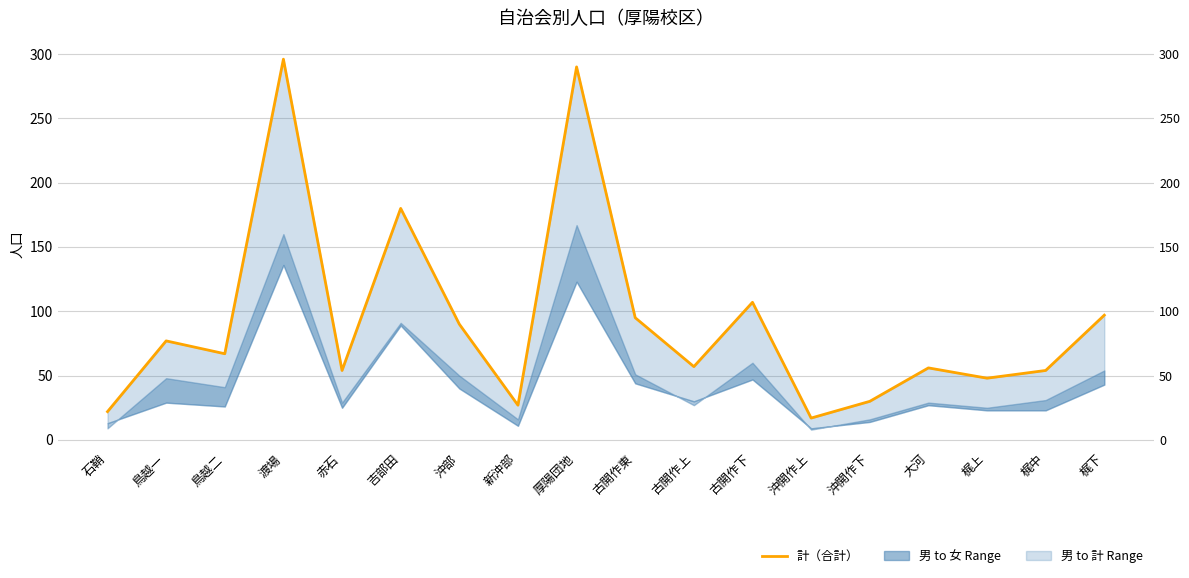

What is the sum of the values at 古開作上 and 新沖部?

84